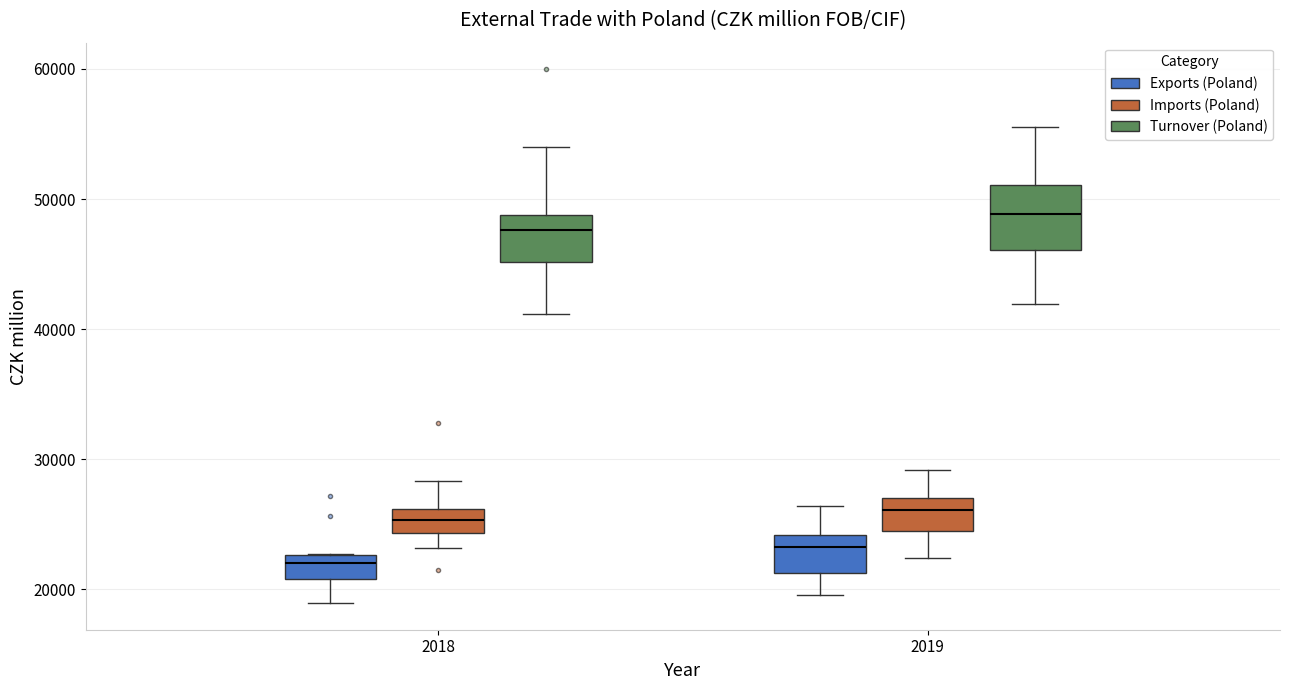

Which box's median line is the highest?

2019 (Turnover (Poland))